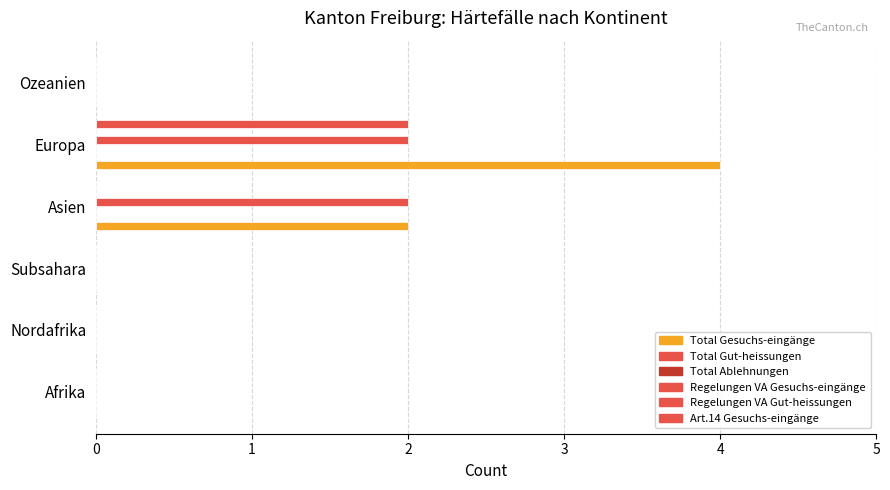

The value of Total Ablehnungen at 5 is 0.2. True or false?

False